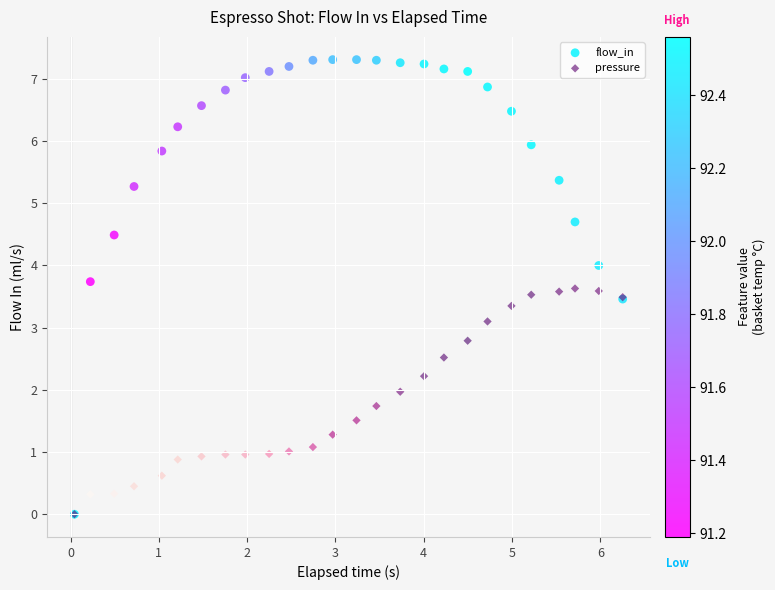

Across all series, what Y value is closest to 3?

3.1